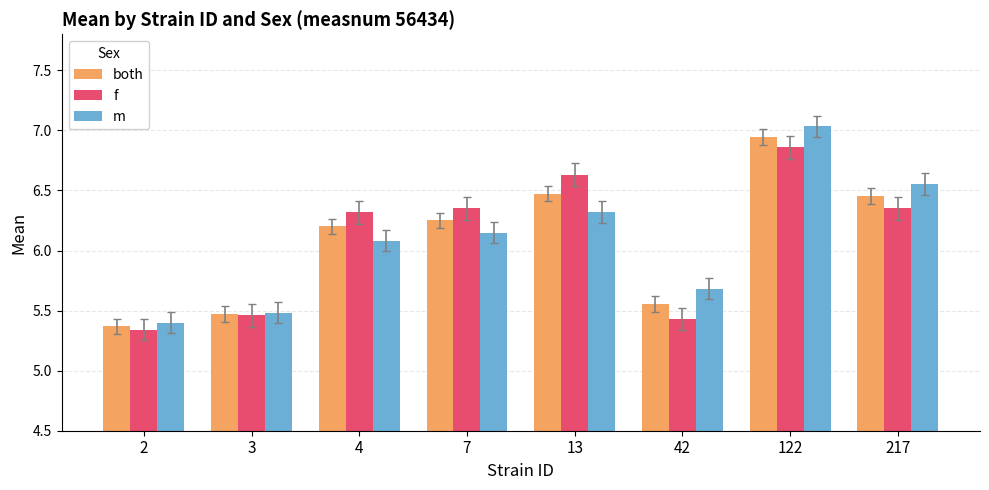

Where does the both series first go above 6?

4